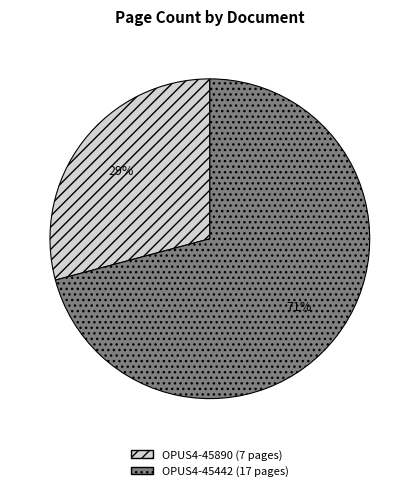

To the nearest percent, what is the difference between the OPUS4-45890 and OPUS4-45442 slice percentages?

42%